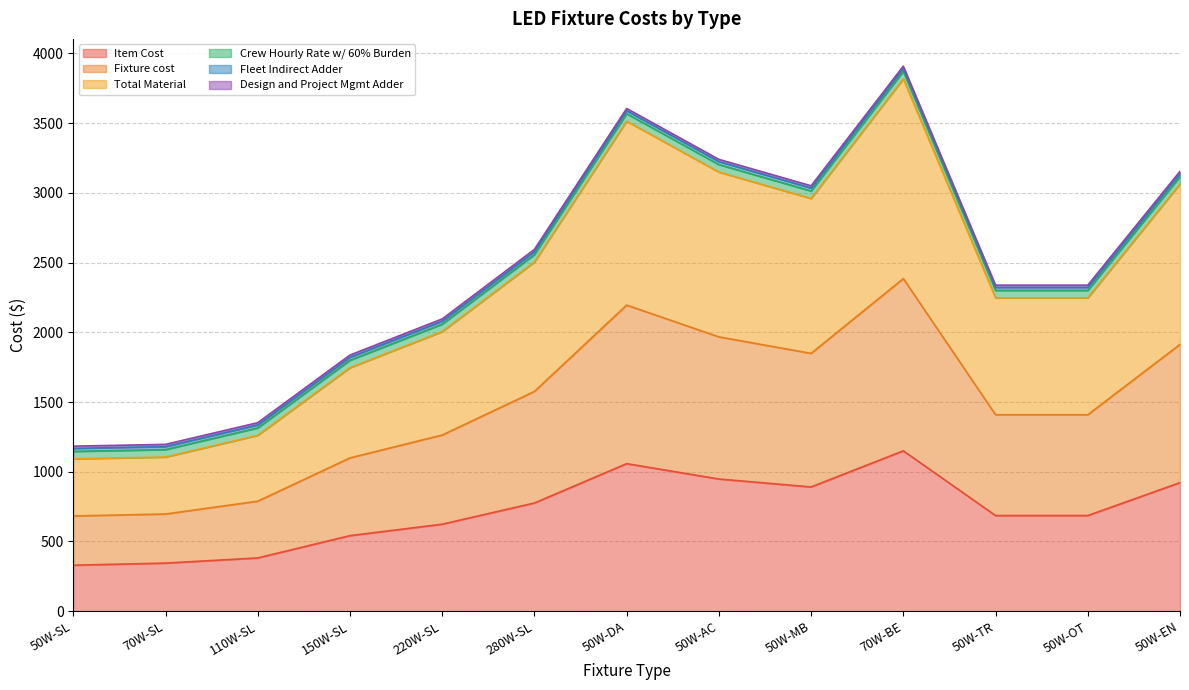

What is the label of the 4th point from the left?

150W-SL